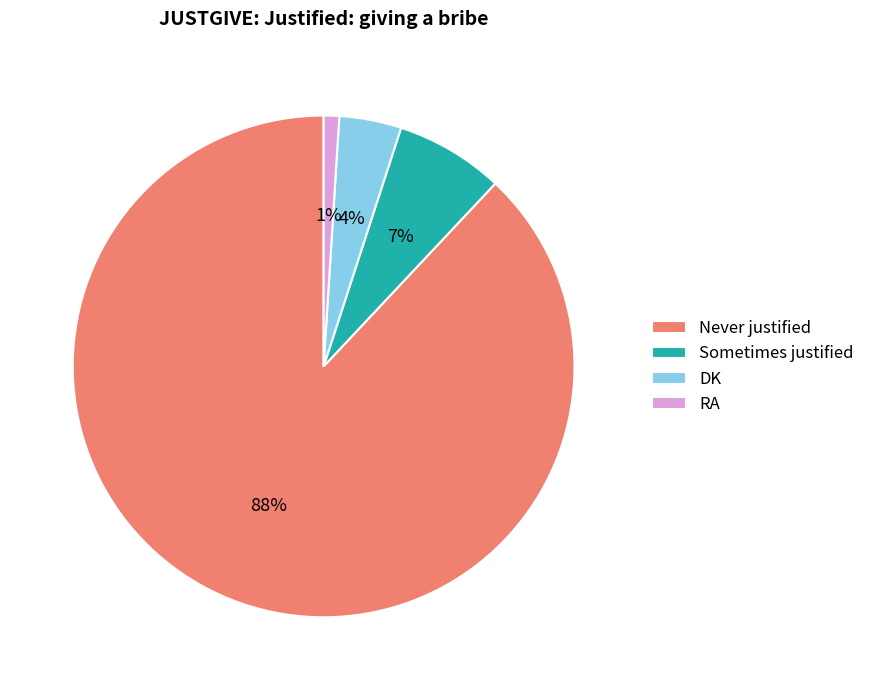

Which slice is the smallest?

RA